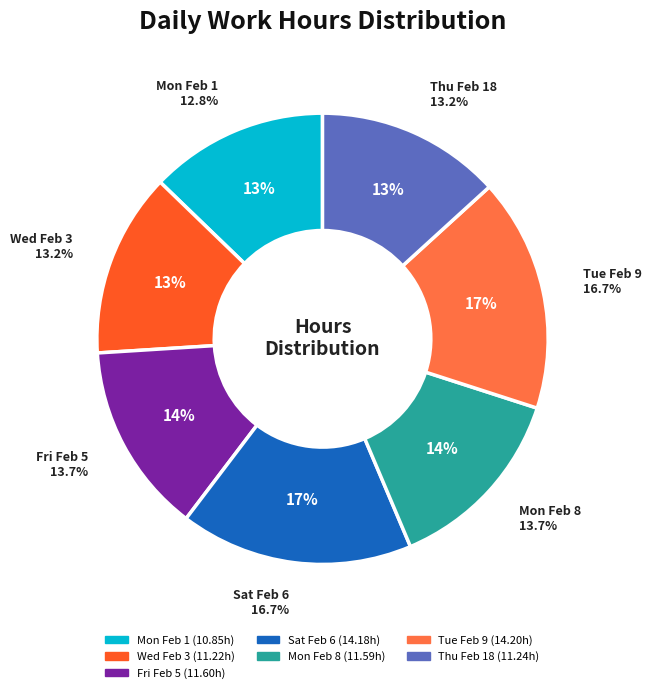

Which has a higher value, Day 9 or Day 6?

Day 9